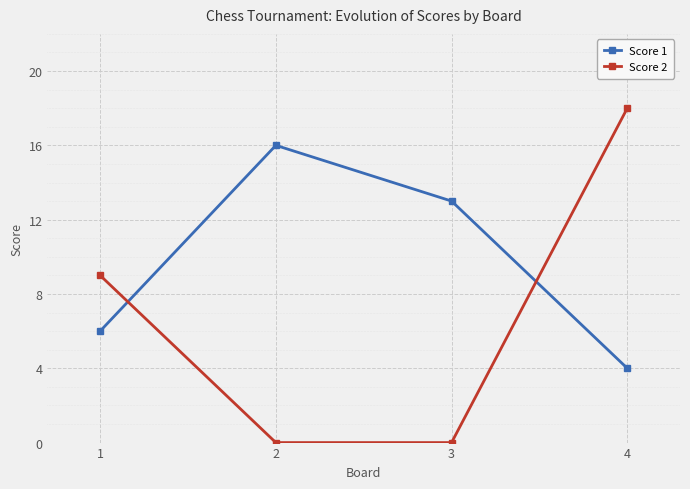

Is it true that Score 2 equals -6 at 2?

False